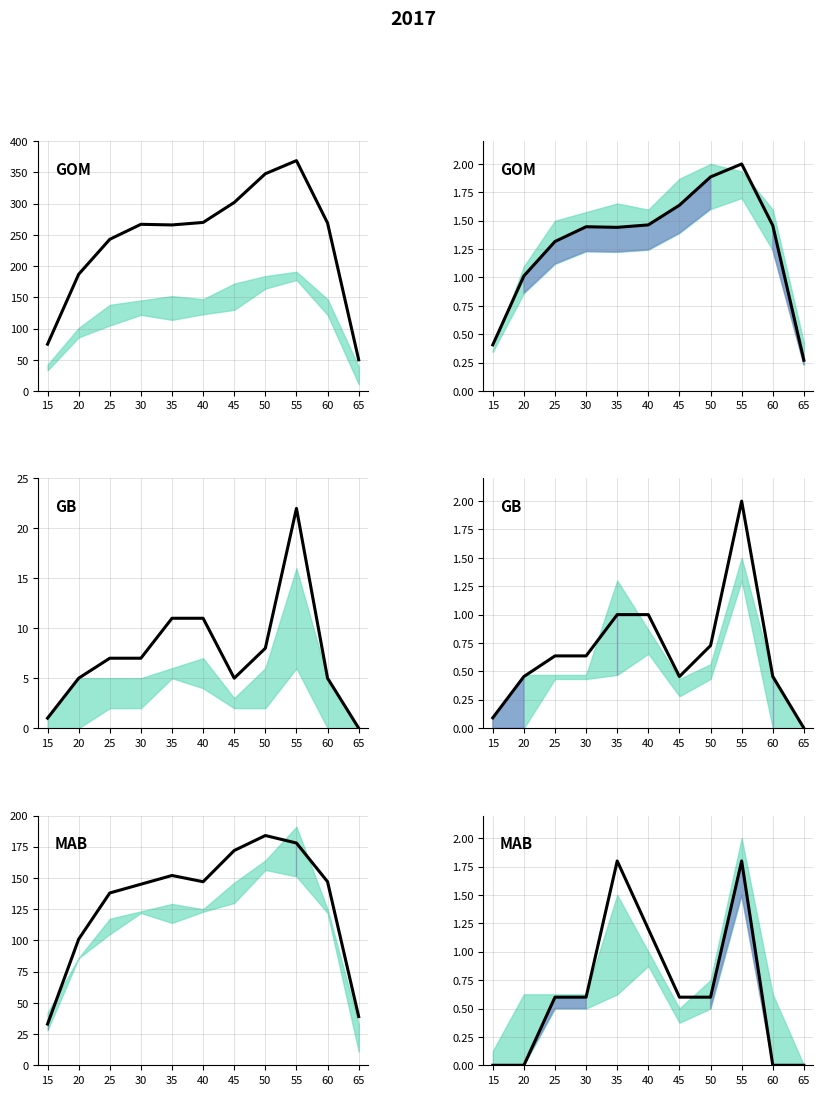

At which label does Miehet (Keski-Pohjanmaa) reach its peak?

50